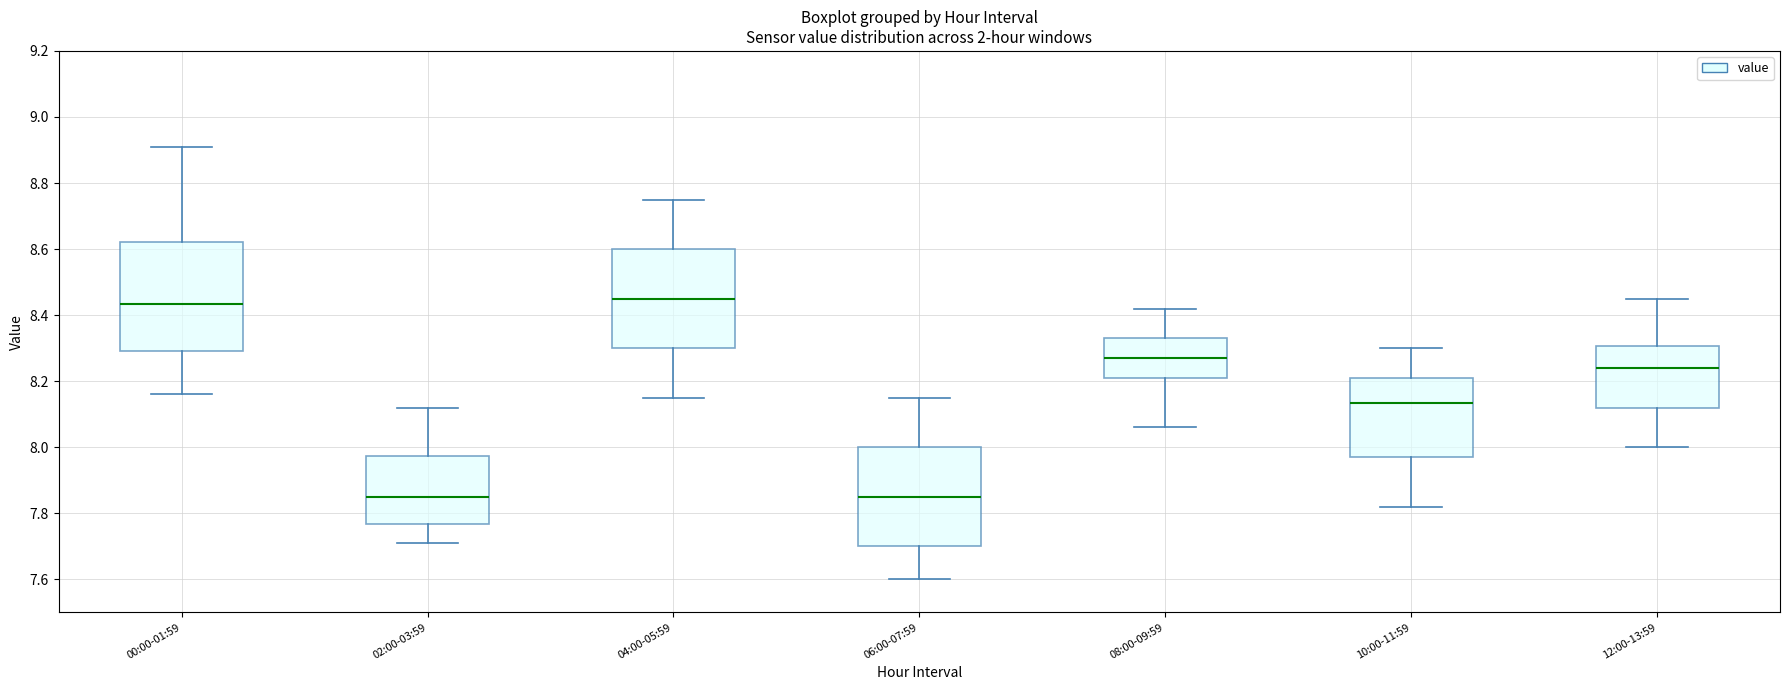

Which box is the tallest, from its lower edge to its upper edge?

00:00-01:59